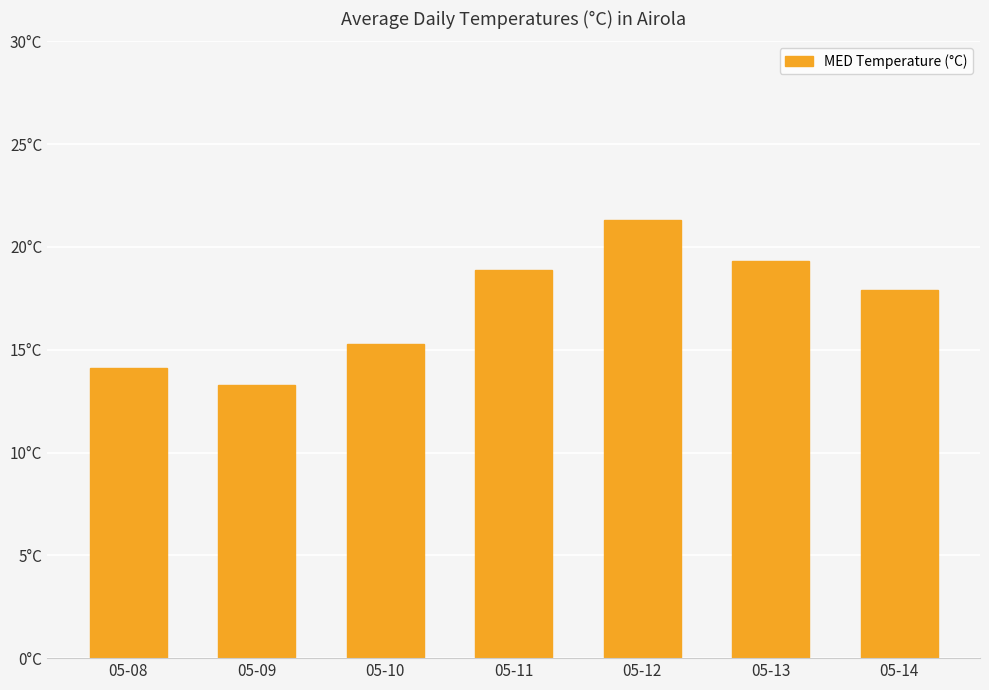

Which label corresponds to the largest value in the chart?

05-12